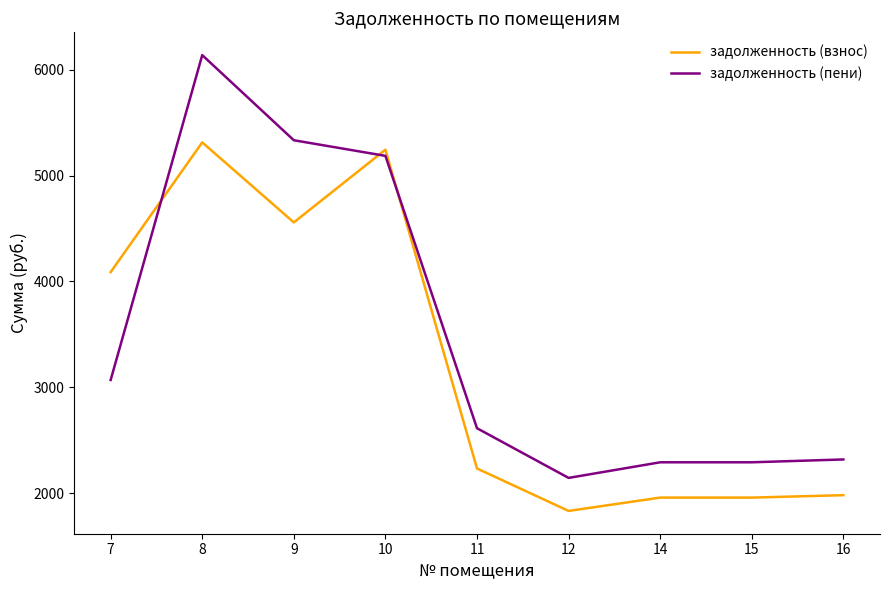

What is the lowest value of the задолженность (пени) series?

2144.2